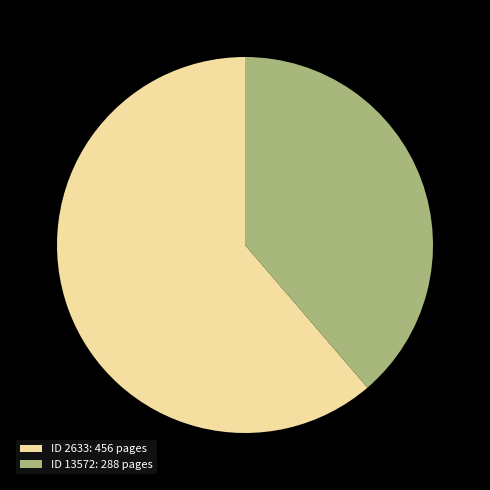

True or false: ID 2633: 456 pages accounts for 61% of the total.

True